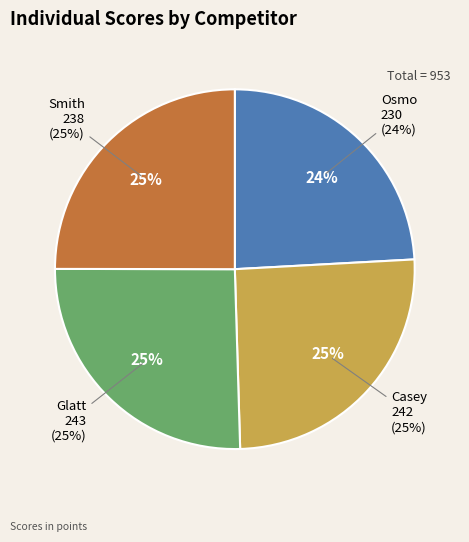

What percentage is the Casey slice, to the nearest percent?

25%